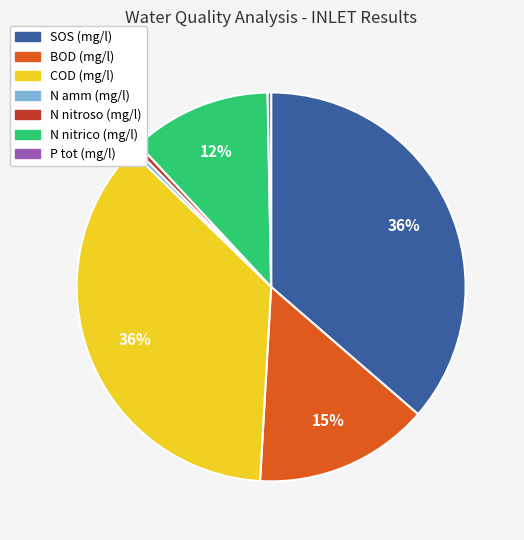

Between N nitrico (mg/l) and BOD (mg/l), which is larger?

BOD (mg/l)